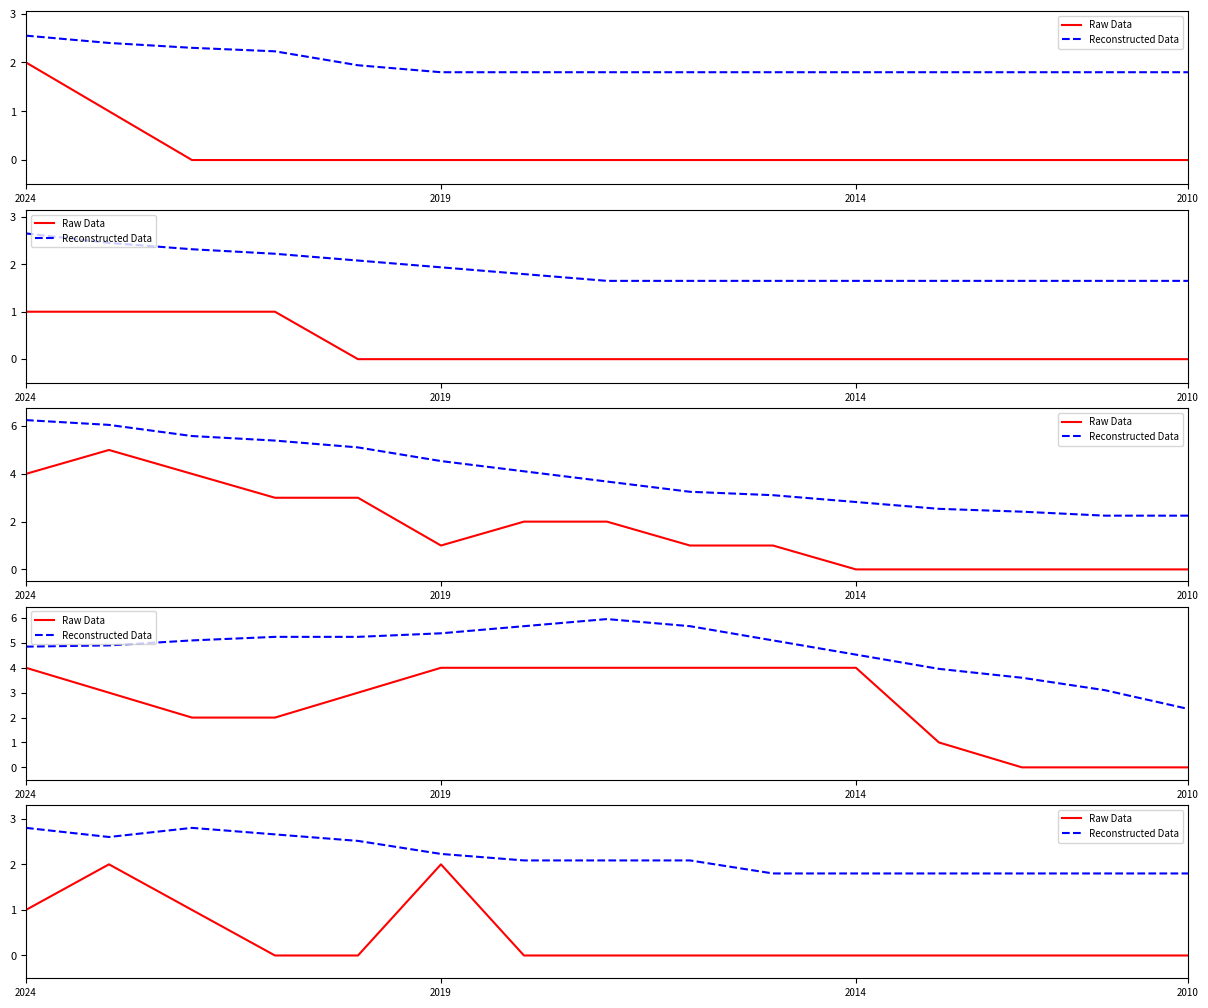

True or false: Reconstructed Data and Raw Data intersect in this chart.

False